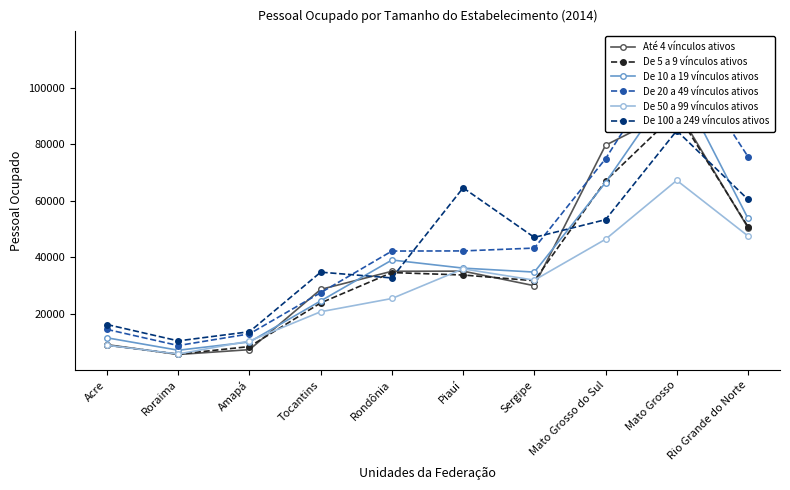

Reading left to right, list all the values displayed in this chart.

Até 4 vínculos ativos: Acre=9014	Roraima=5524	Amapá=7238	Tocantins=28573	Rondônia=34998	Piauí=35038	Sergipe=29881	Mato Grosso do Sul=79626	Mato Grosso=92356	Rio Grande do Norte=50432
De 5 a 9 vínculos ativos: Acre=8797	Roraima=5650	Amapá=8331	Tocantins=23785	Rondônia=34540	Piauí=33673	Sergipe=31652	Mato Grosso do Sul=67012	Mato Grosso=91196	Rio Grande do Norte=50815
De 10 a 19 vínculos ativos: Acre=11426	Roraima=7033	Amapá=9956	Tocantins=24506	Rondônia=38983	Piauí=36114	Sergipe=34705	Mato Grosso do Sul=66417	Mato Grosso=102914	Rio Grande do Norte=53753
De 20 a 49 vínculos ativos: Acre=14406	Roraima=8688	Amapá=12829	Tocantins=27417	Rondônia=42156	Piauí=42201	Sergipe=43207	Mato Grosso do Sul=74855	Mato Grosso=114505	Rio Grande do Norte=75611
De 50 a 99 vínculos ativos: Acre=8781	Roraima=5703	Amapá=10294	Tocantins=20665	Rondônia=25353	Piauí=35854	Sergipe=31846	Mato Grosso do Sul=46326	Mato Grosso=67188	Rio Grande do Norte=47505
De 100 a 249 vínculos ativos: Acre=16134	Roraima=10343	Amapá=13590	Tocantins=34678	Rondônia=32631	Piauí=64555	Sergipe=46992	Mato Grosso do Sul=53278	Mato Grosso=84785	Rio Grande do Norte=60448